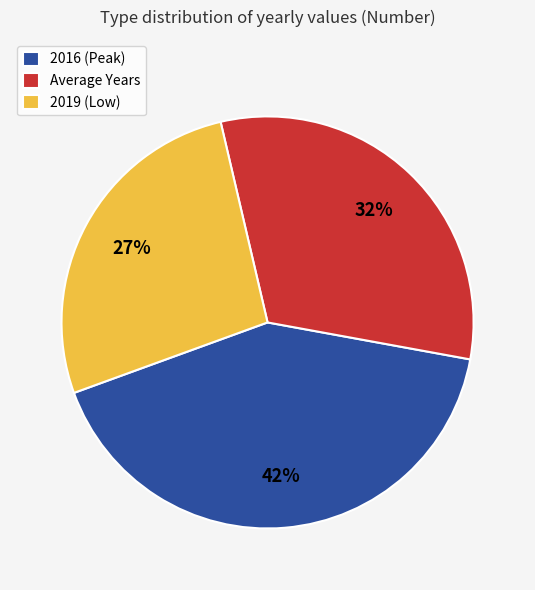

Between 2016 (Peak) and Average Years, which is larger?

2016 (Peak)